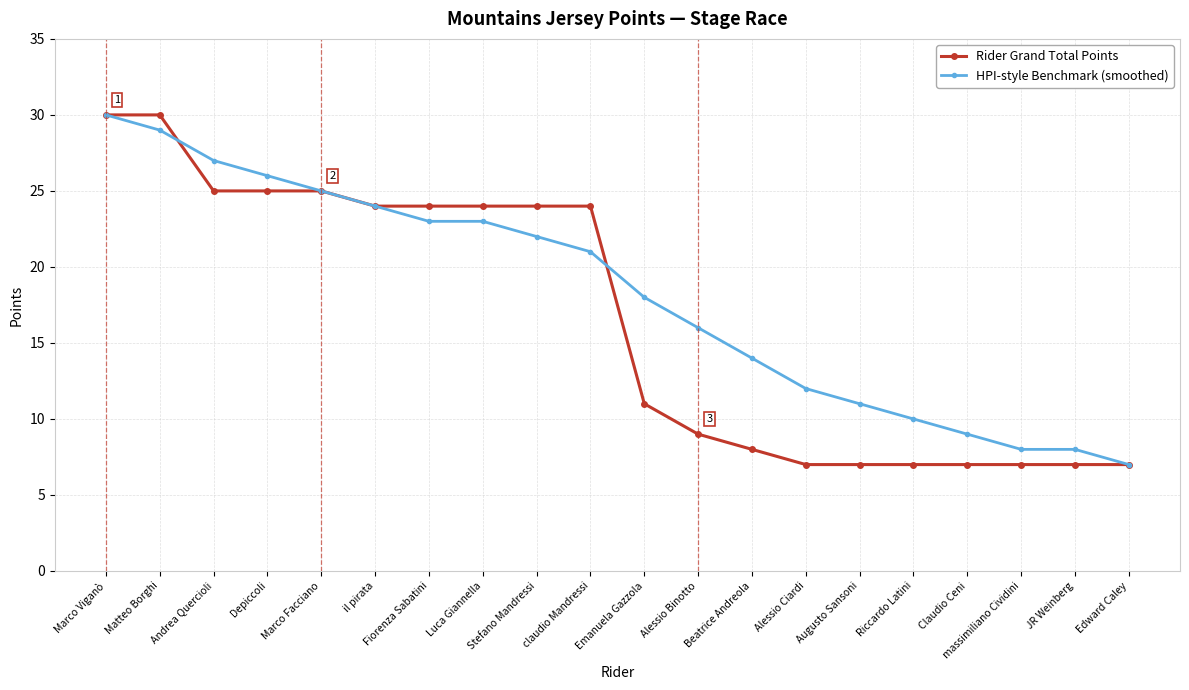

Rank the series by their average value, from lowest to highest.

Rider Grand Total Points, HPI-style Benchmark (smoothed)